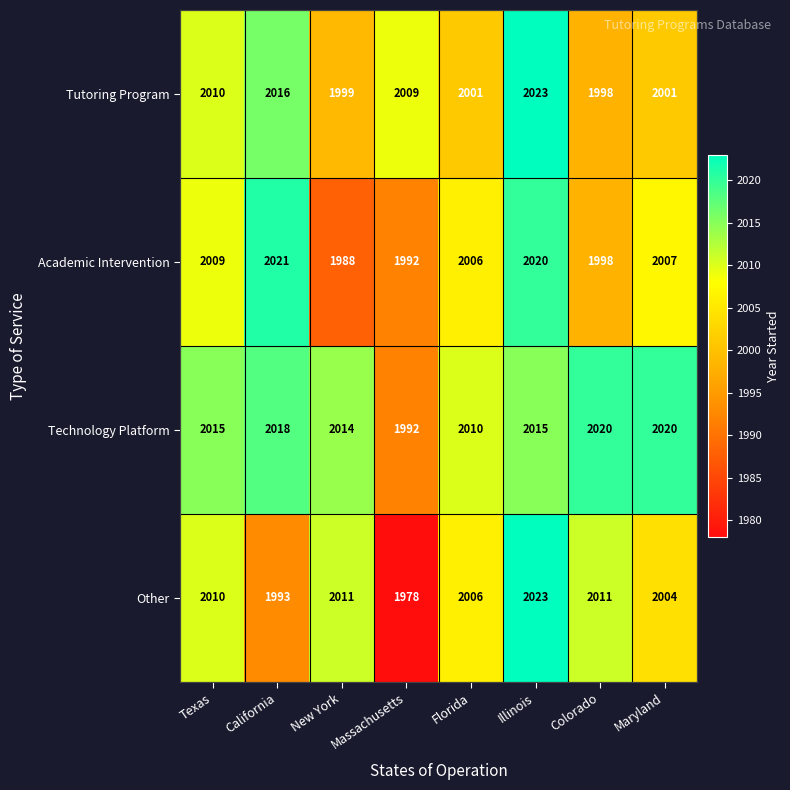

What is the average value of the Academic Intervention series?

2005